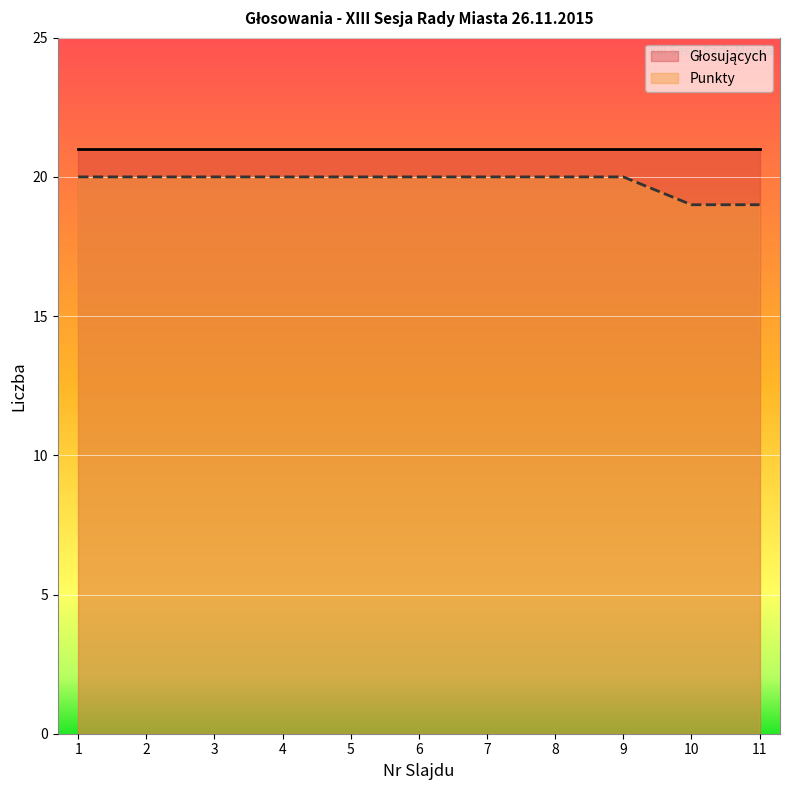

Which has a higher value, 5 or 6?

5